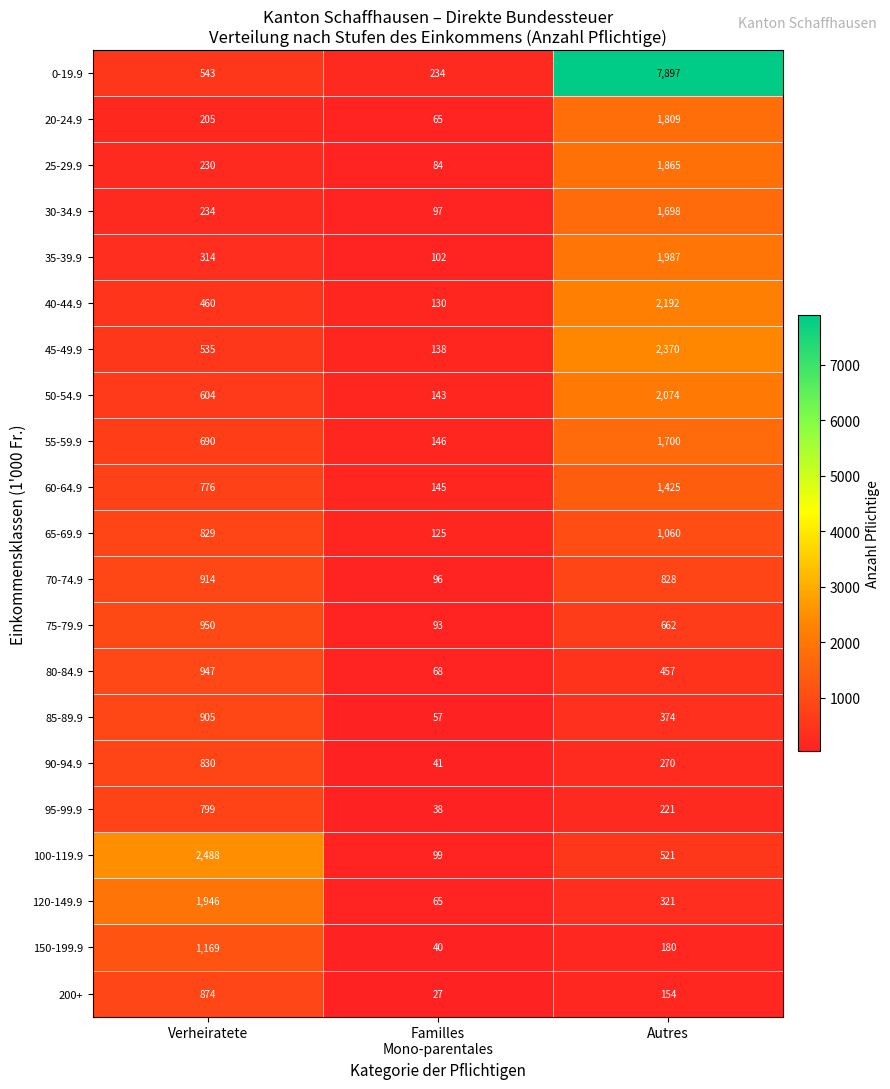

What is the sum of the 90-94.9 values at Autres and Verheiratete?

1100